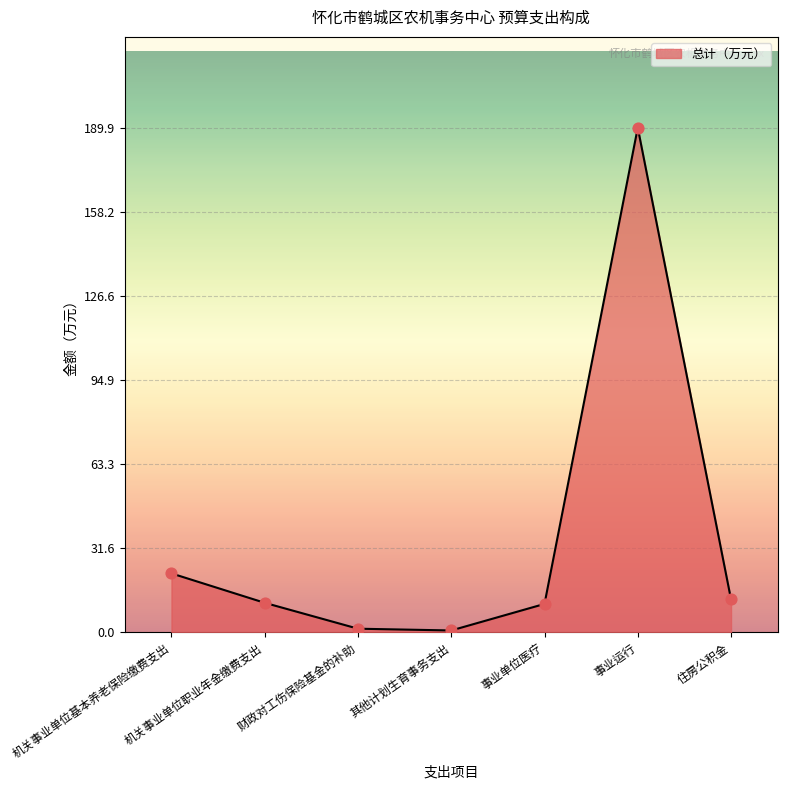

Which has a higher value, 事业单位医疗 or 事业运行?

事业运行